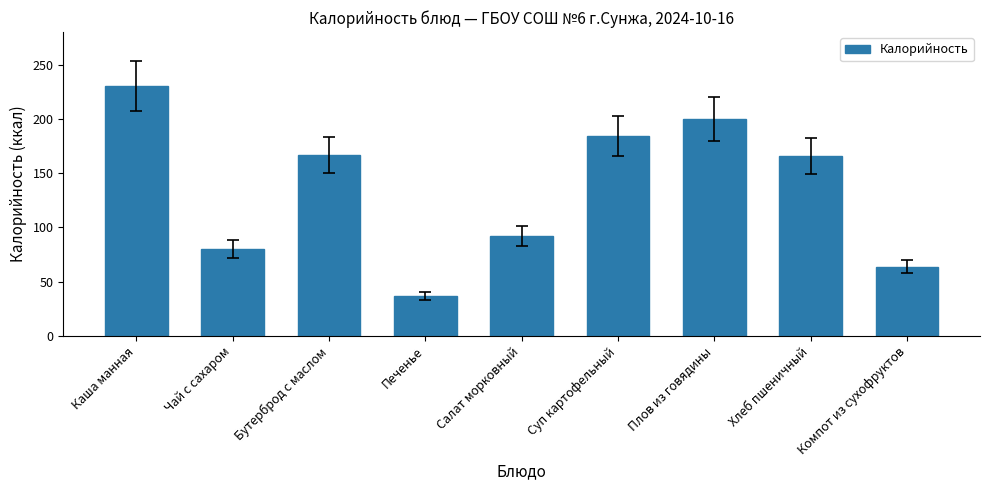

The chart shows a value of 39 at Бутерброд с маслом. True or false?

False